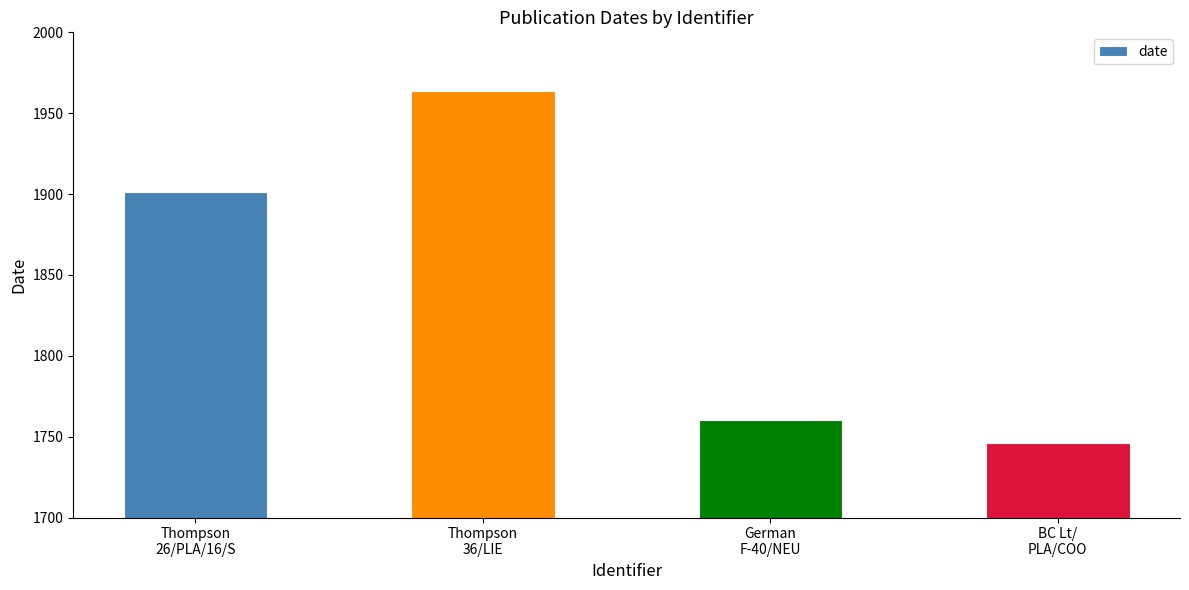

Reading left to right, list all the values displayed in this chart.

1901	1964	1760	1746